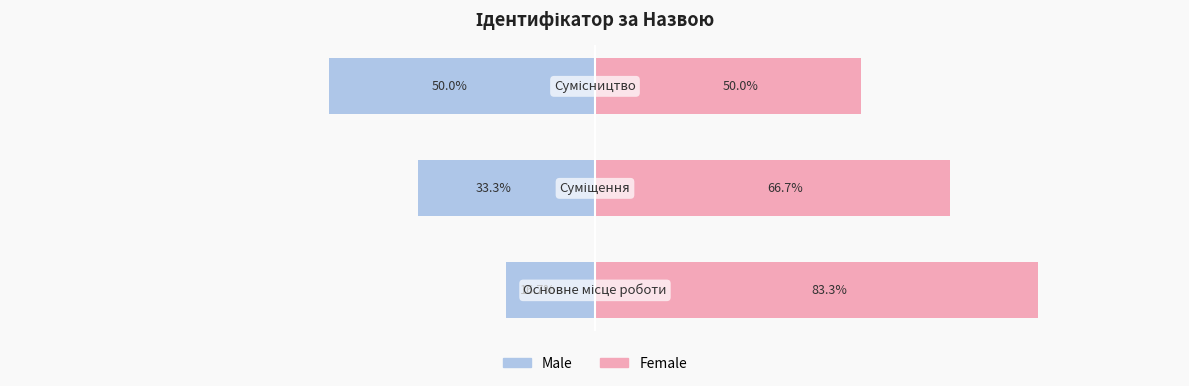

Are the bars grouped side by side (vs. stacked)?

Yes